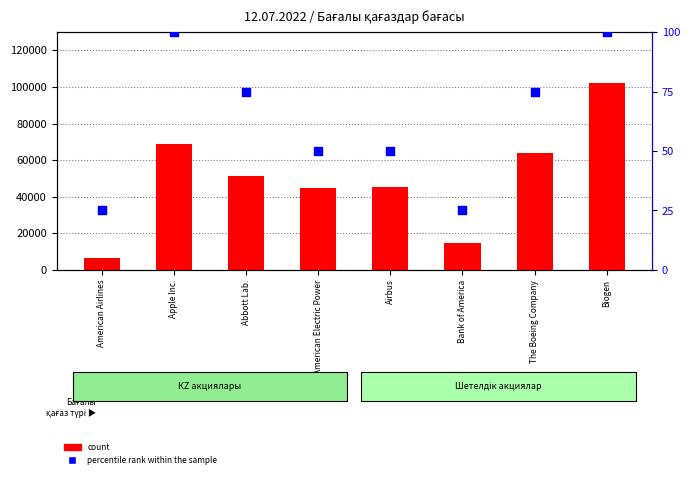

Is the value of count at Apple Inc. greater than the value of percentile rank within the sample at Apple Inc.?

Yes